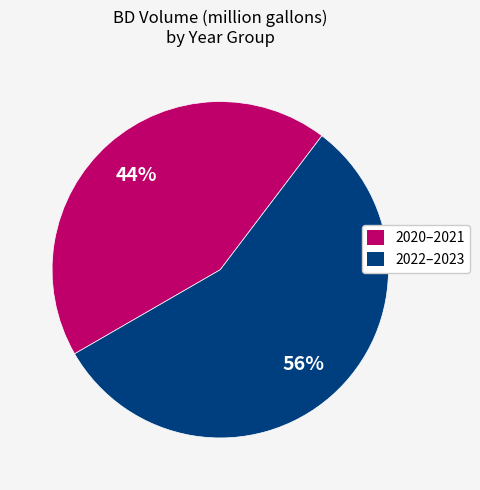

Does any single category account for the majority?

Yes